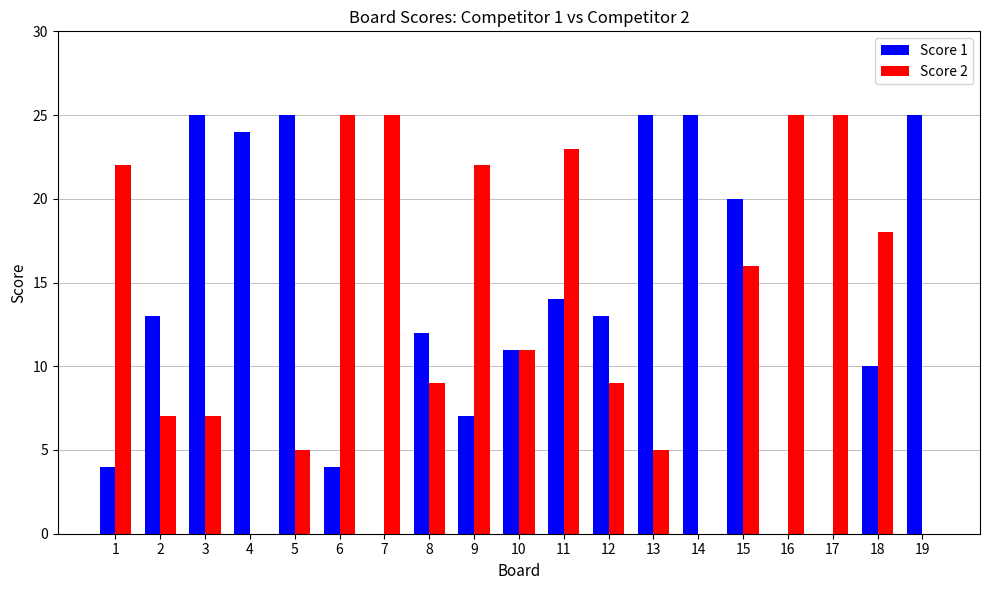

At which label is Score 2 closest to 12?

10